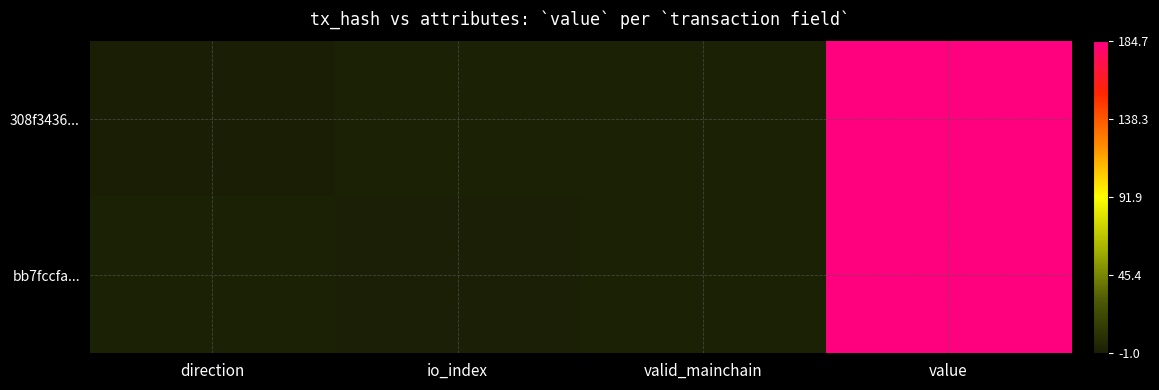

At which category is the sum across all series the highest?

value